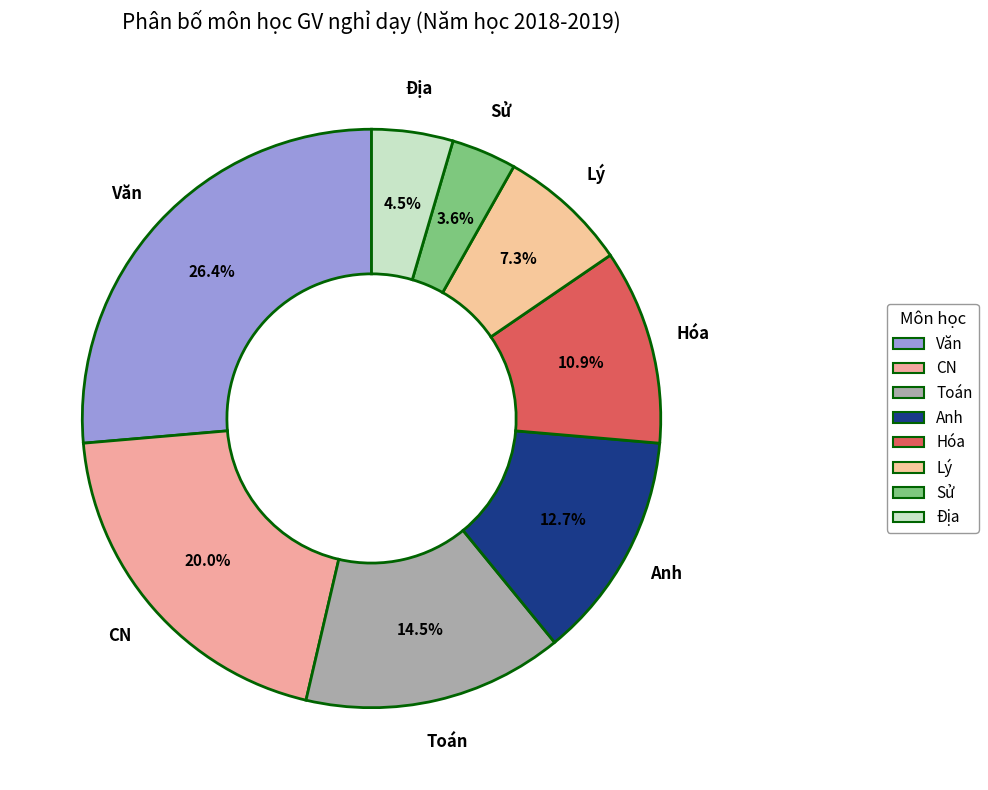

Combined, what portion of the pie is Lý and Hóa?

18.2%